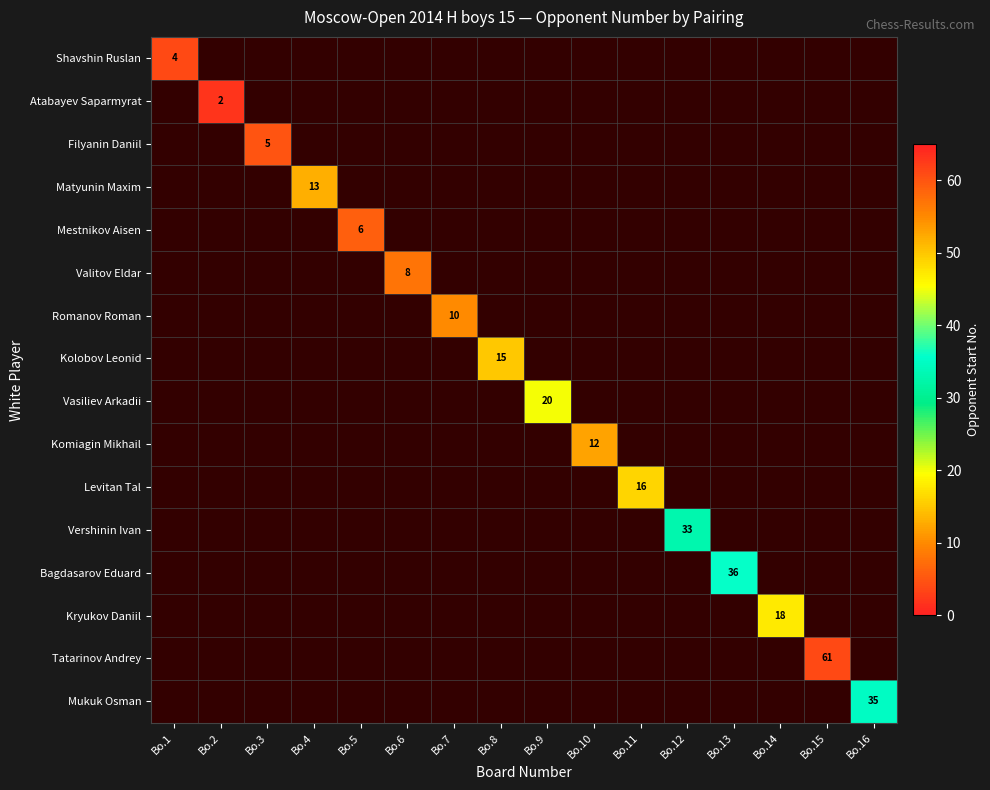

Which category has the lowest value across all series?

Bo.2